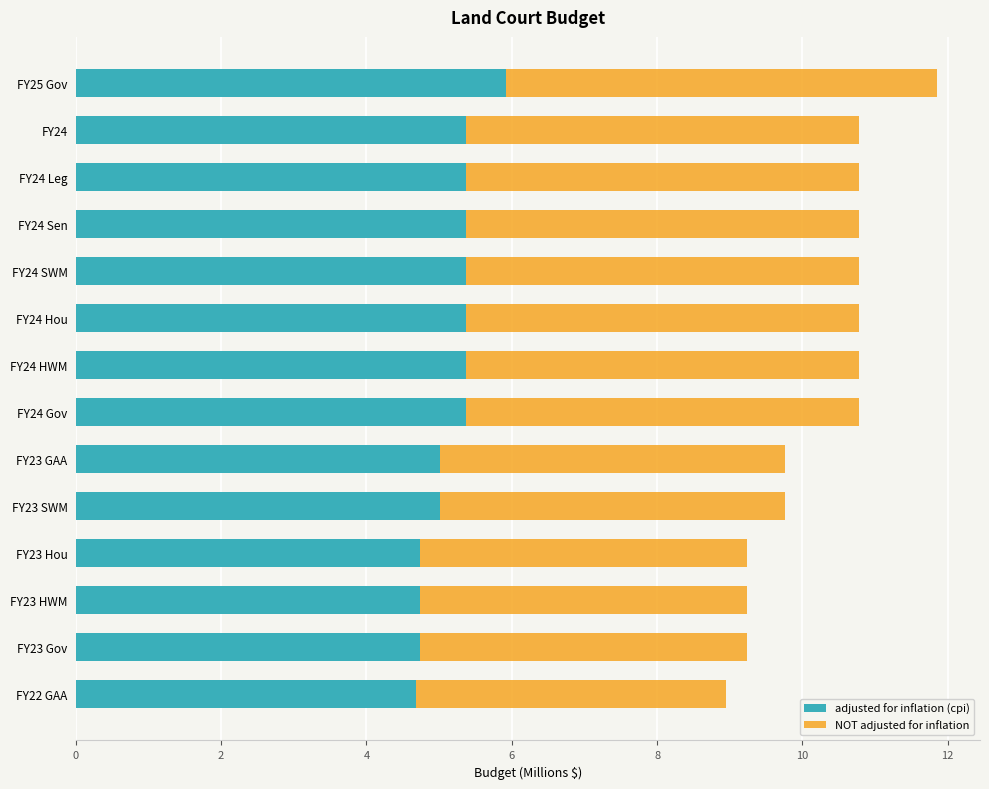

What is the difference between the adjusted for inflation (cpi) values at FY24 Leg and FY22 GAA?

0.7